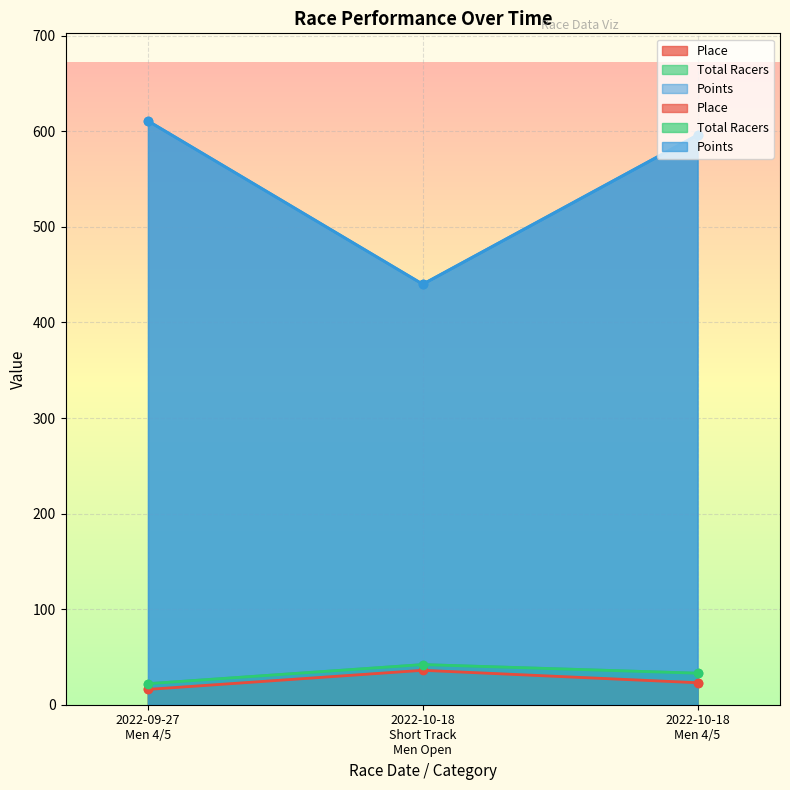

How many distinct data groups are displayed?

3